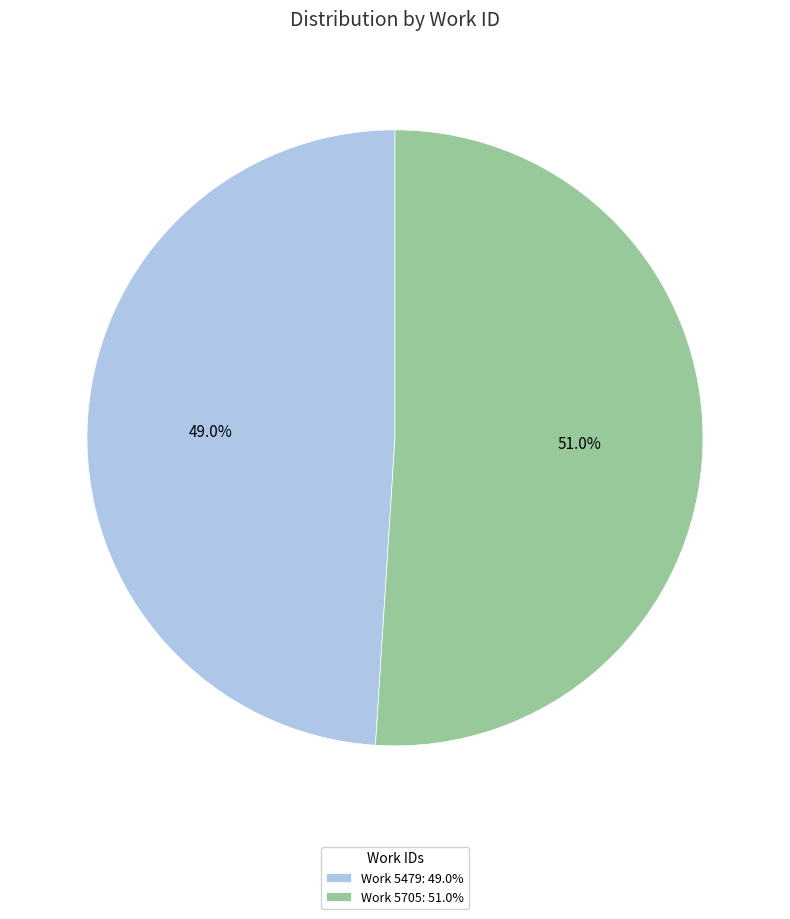

To the nearest percent, what portion does Work 5479 represent?

49%